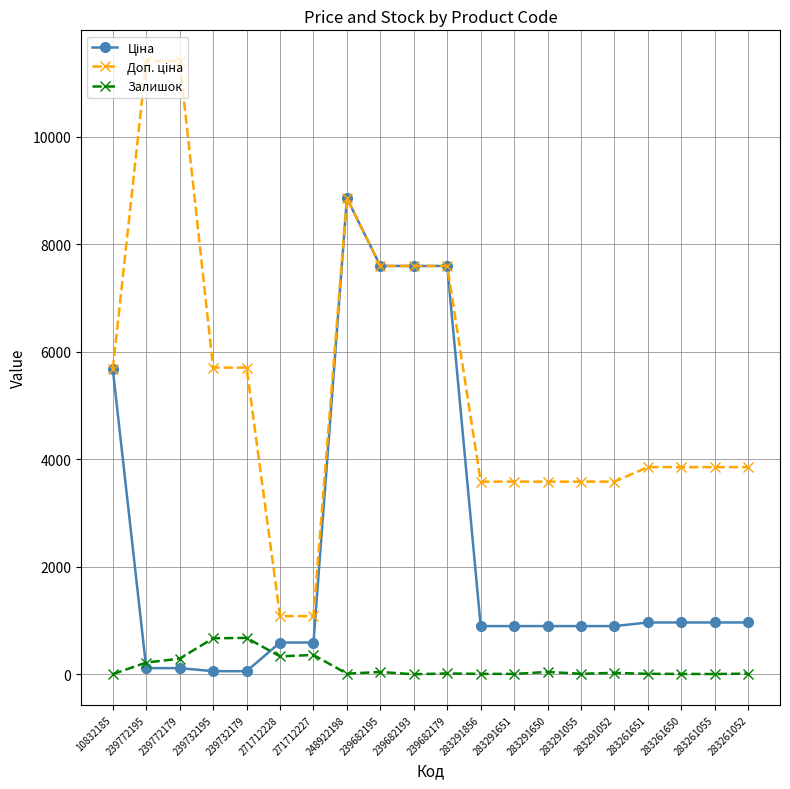

How many lines are shown in the chart?

3